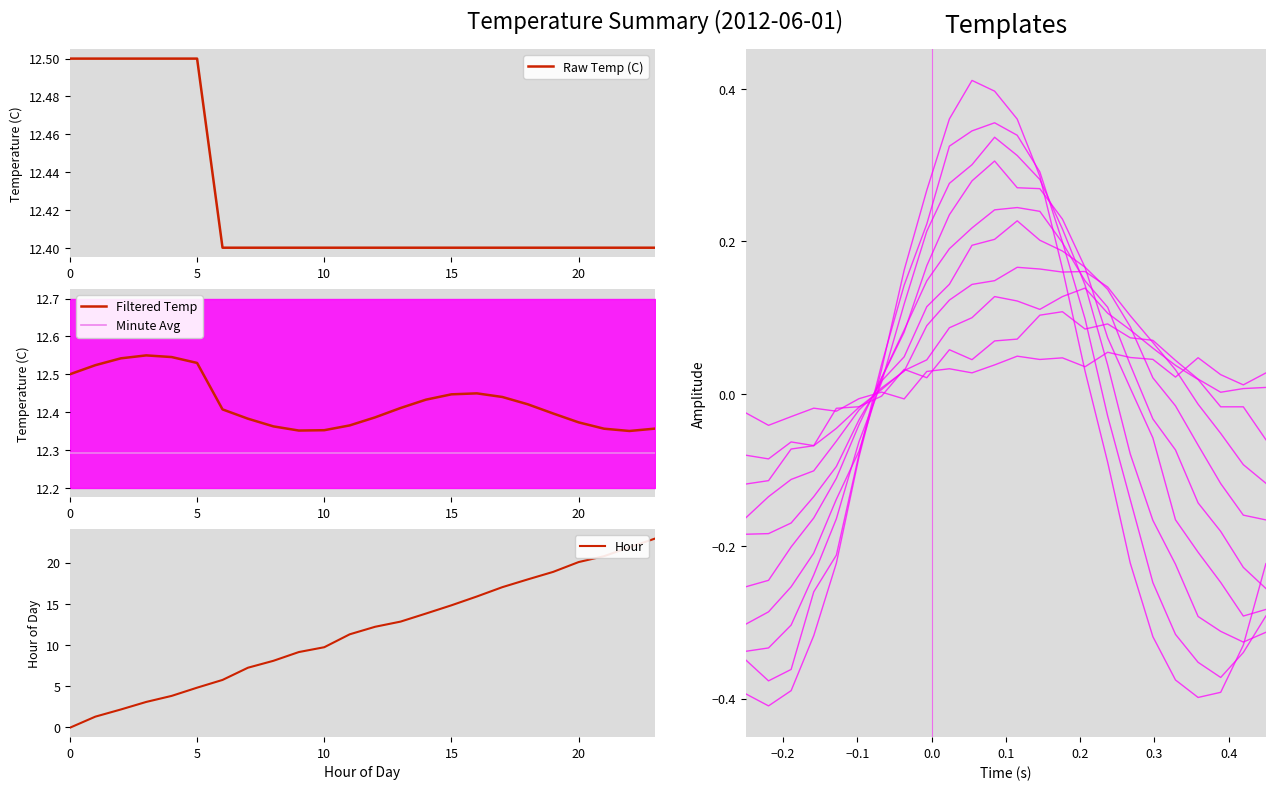

Which series has the widest spread of values?

Hour